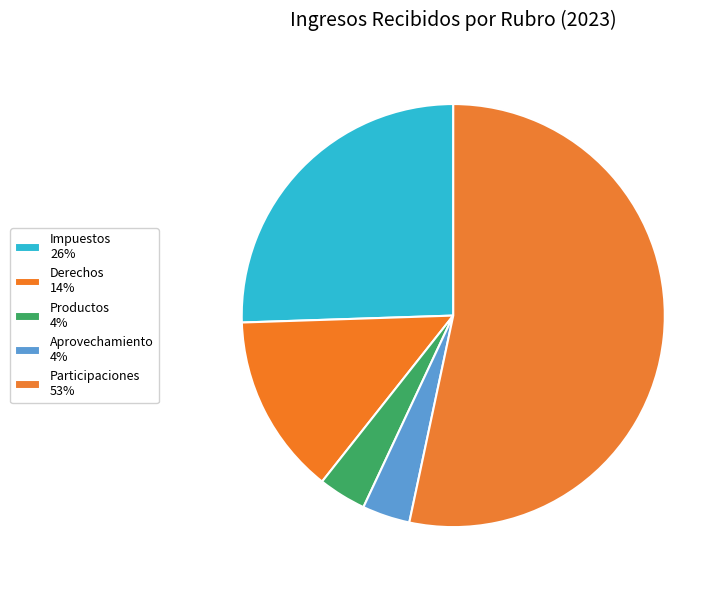

What percentage is NOT represented by Impuestos?

74.5%